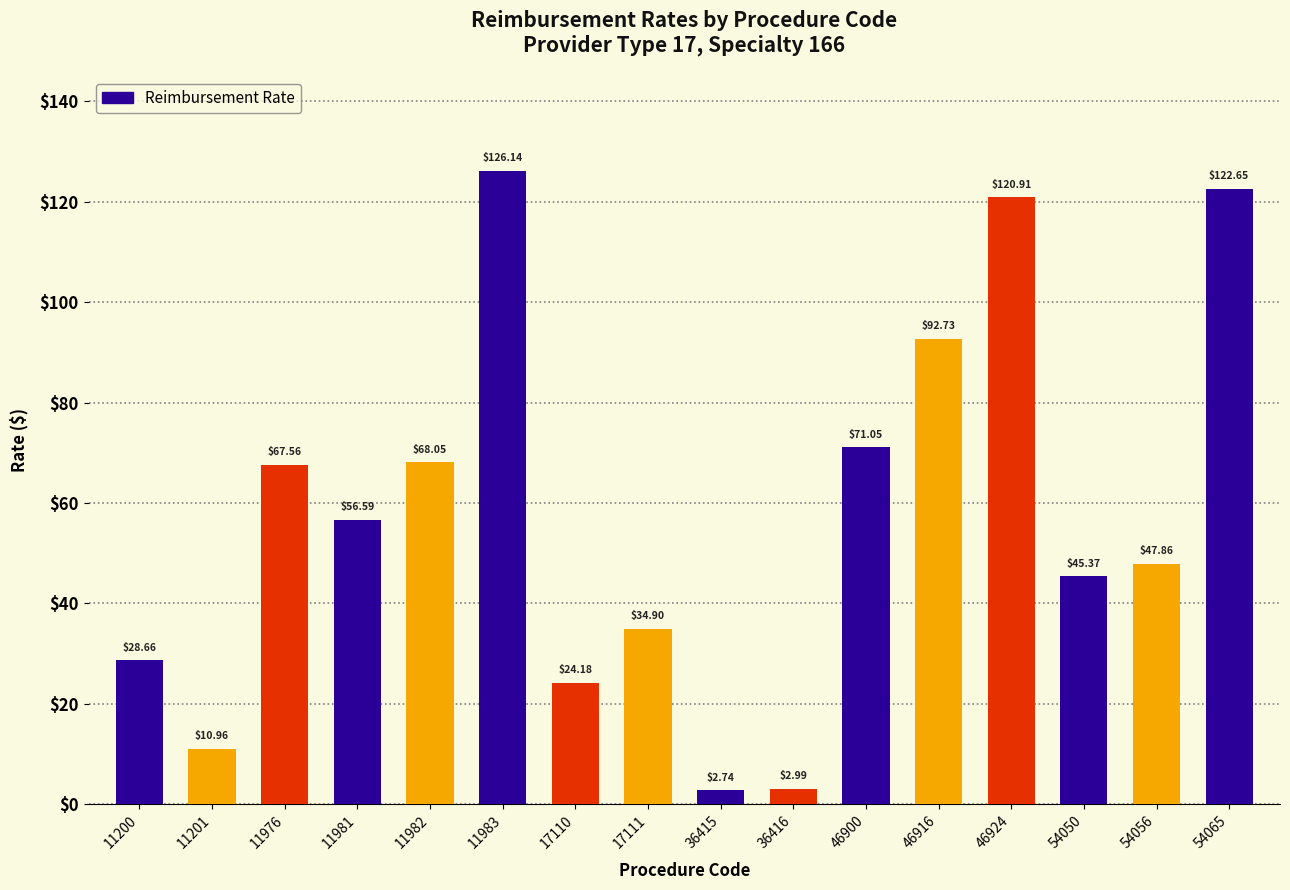

Count the number of categories in the chart.

16